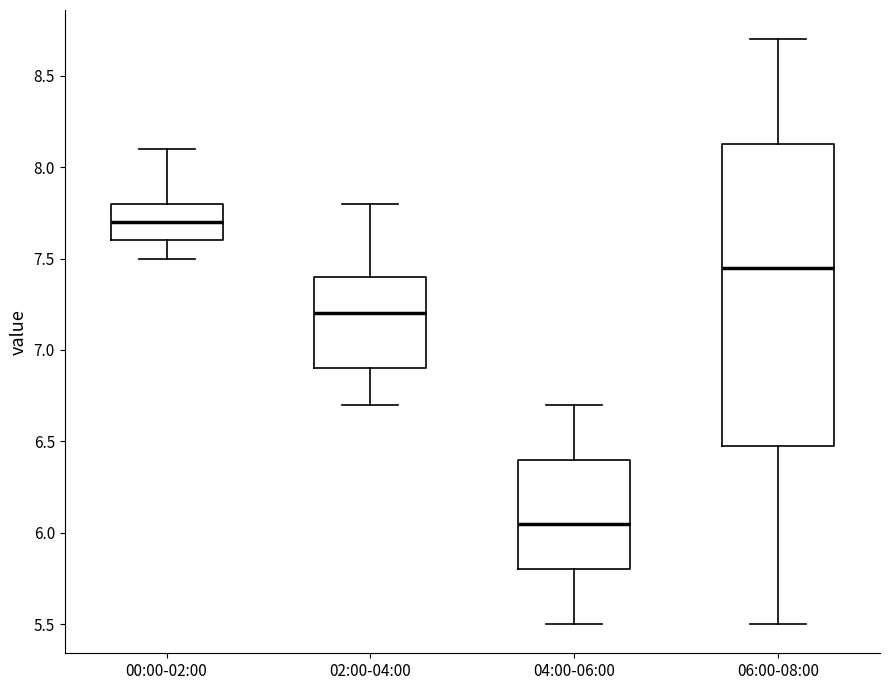

Which box is the tallest, from its lower edge to its upper edge?

06:00-08:00